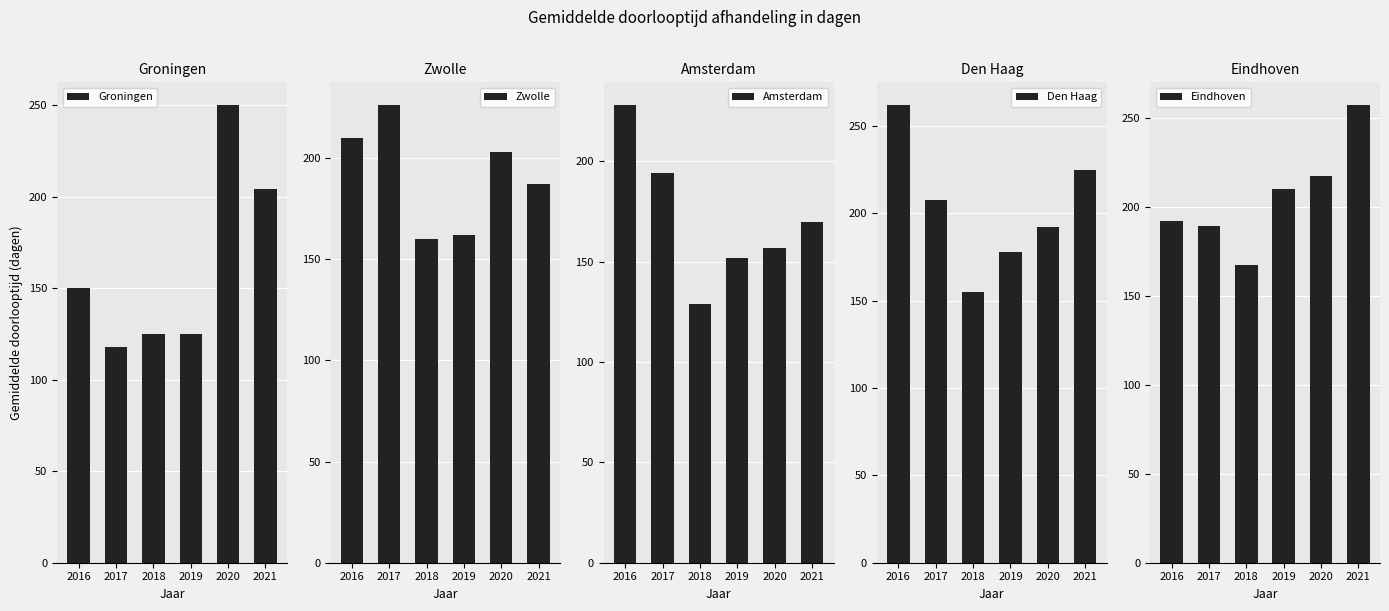

True or false: Amsterdam has a value of 170 at 2021.

True